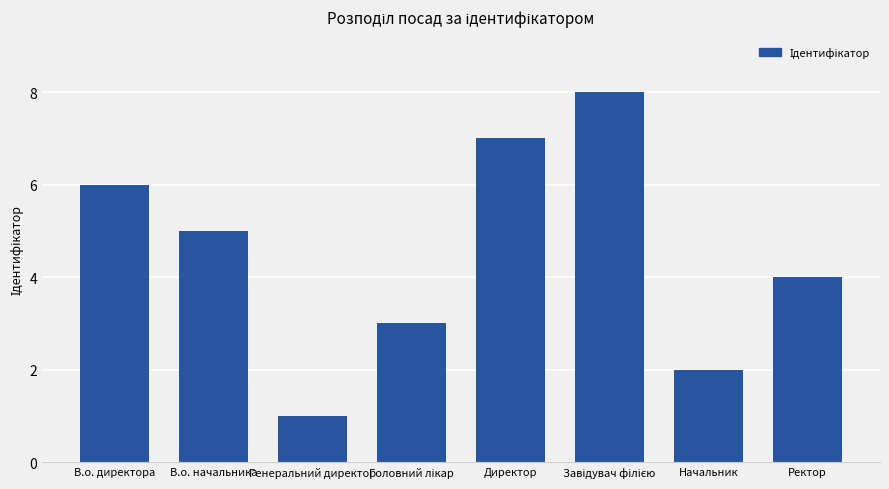

Reading right to left, transcribe all the data shown in this chart.

4	2	8	7	3	1	5	6